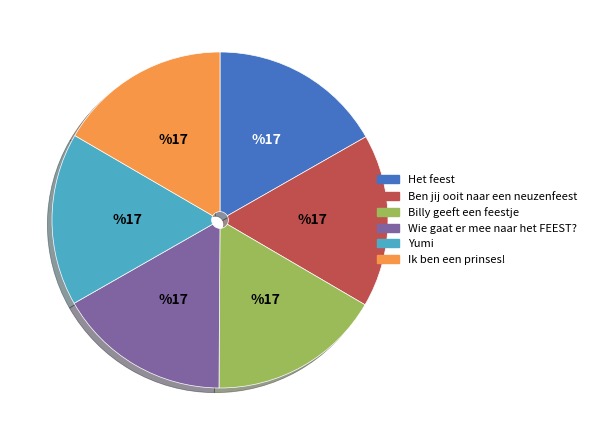

How many slices are in this pie chart?

6